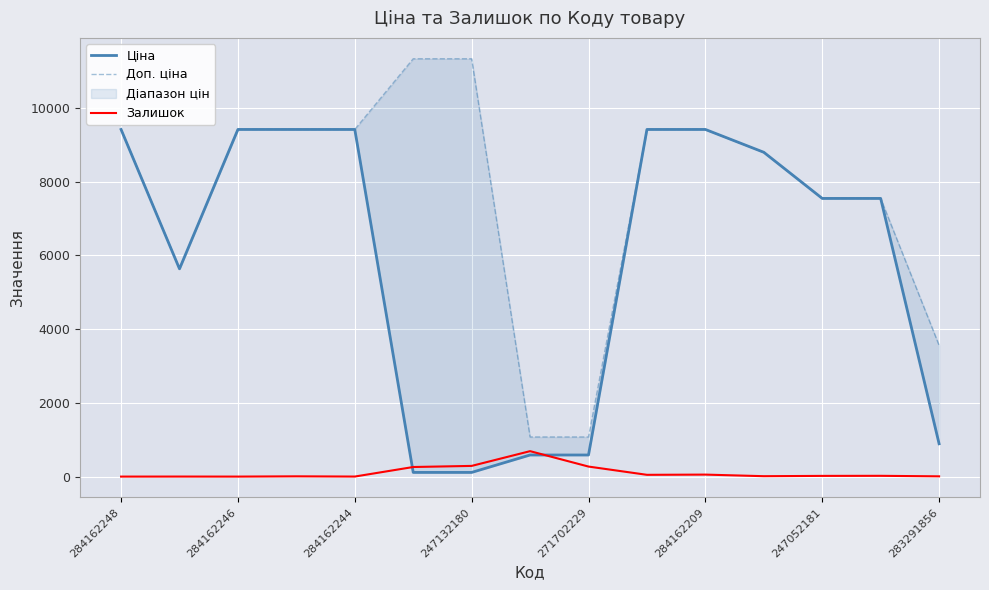

The value of Залишок at 284162248 is 0. True or false?

True